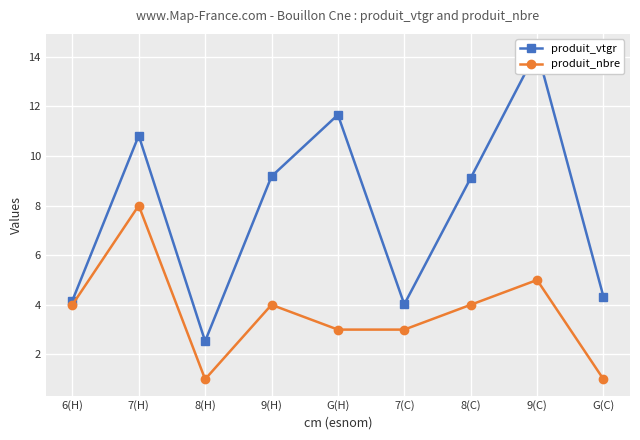

How many data points does each series have?

9